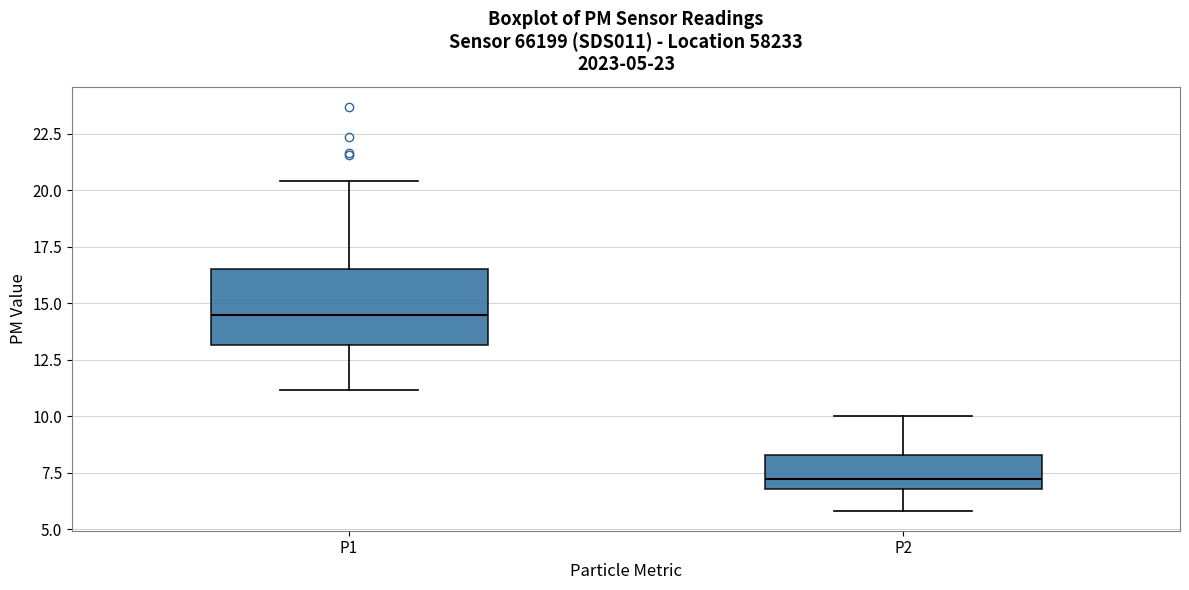

Which box's median line is the highest?

P1